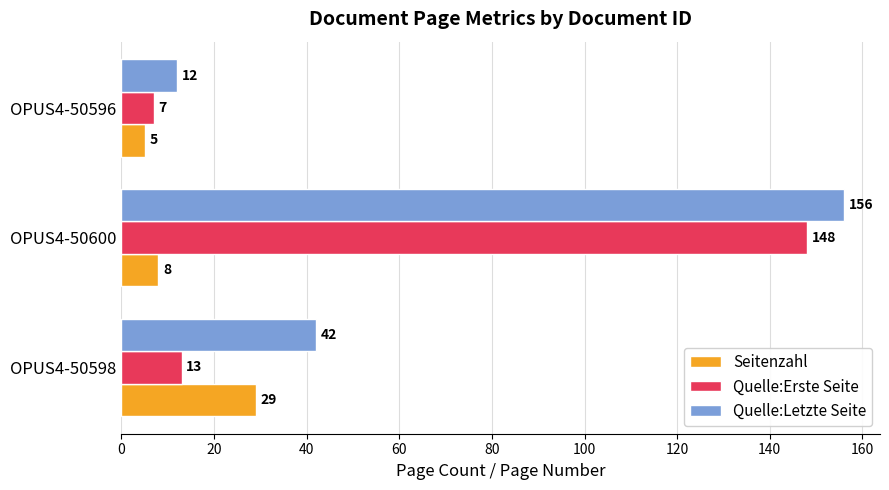

What is the smallest value displayed?

5